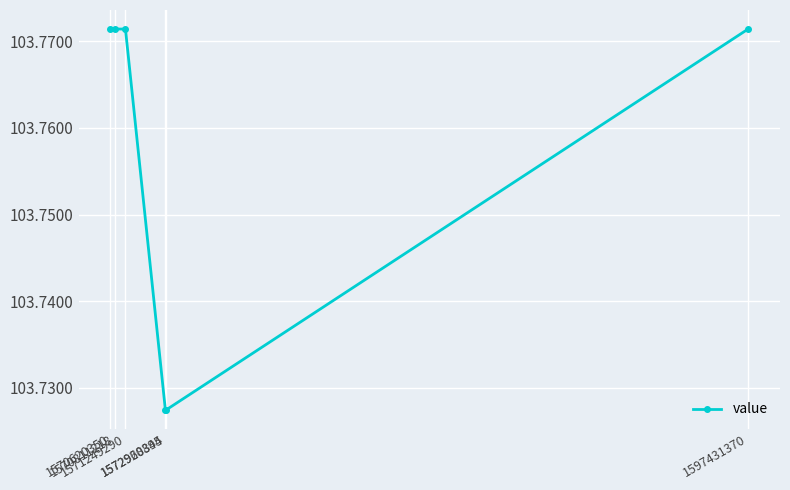

How many values are between 103 and 104?

6